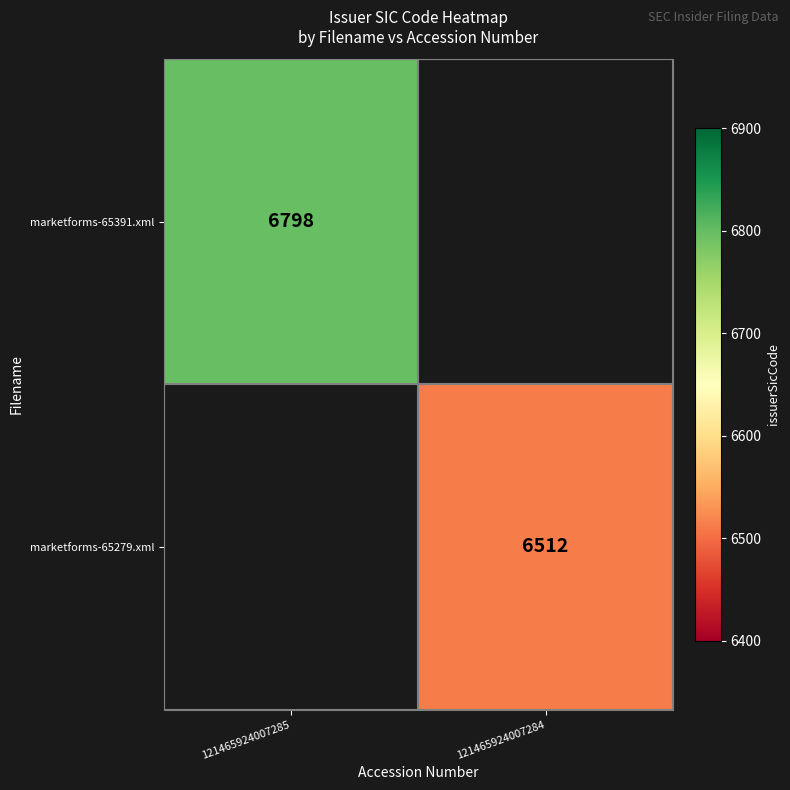

The value of marketforms-65391.xml at 121465924007285 is 10353. True or false?

False